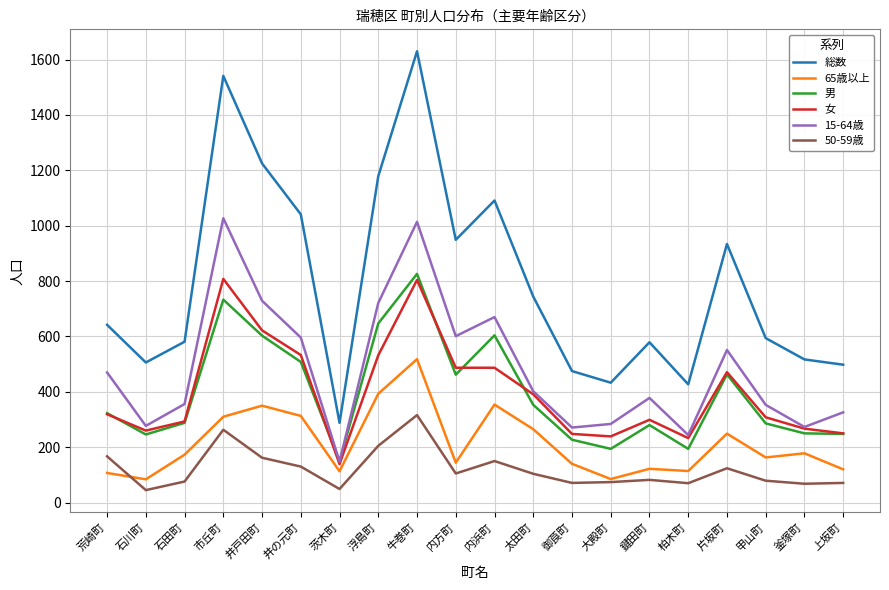

True or false: 15-64歳 and 50-59歳 cross at least once.

False